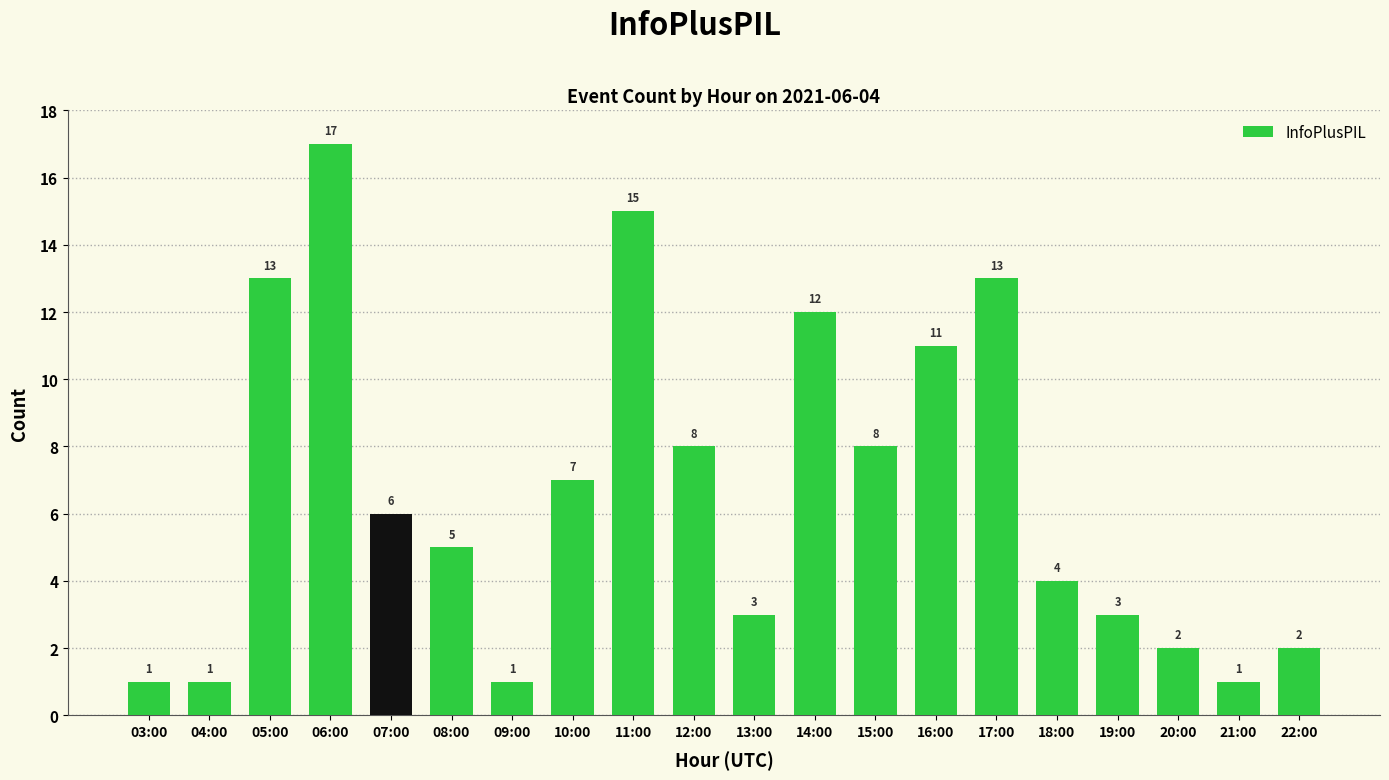

What is the greatest value displayed?

17